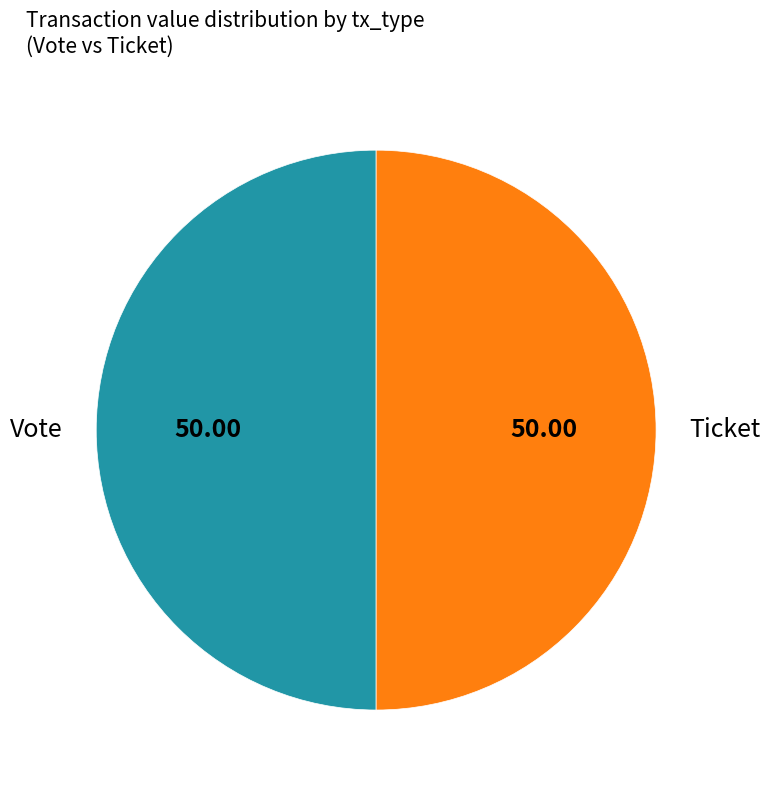

Approximately how many times larger is the value at Vote compared to Ticket?

1.0